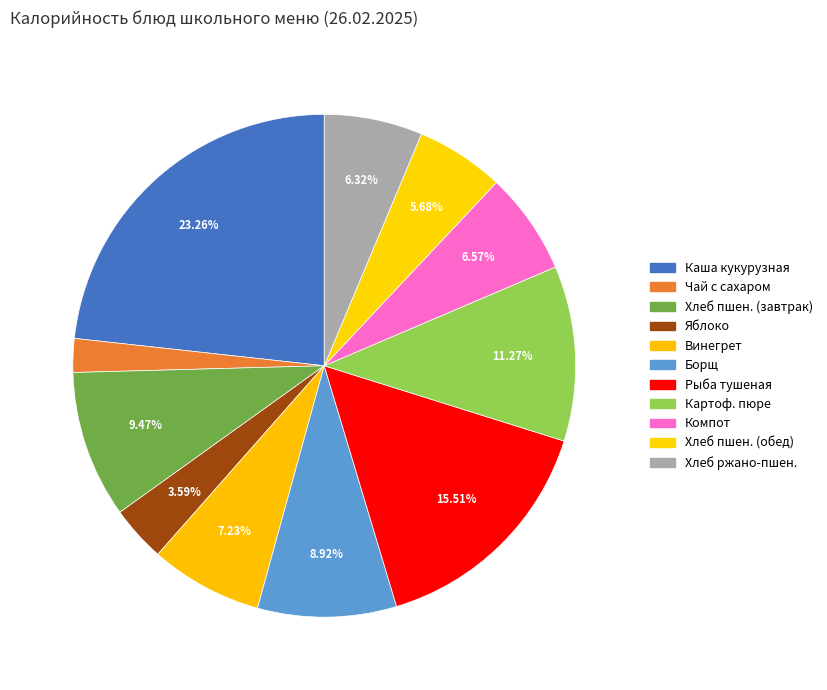

How many segments does this pie chart have?

11